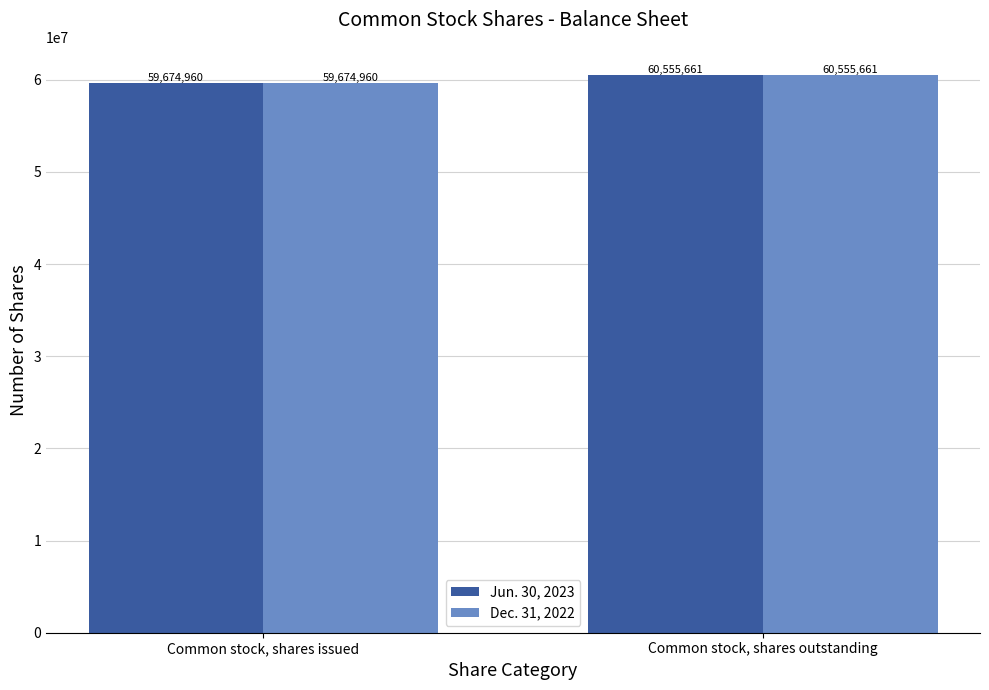

Does the chart contain any negative values?

No